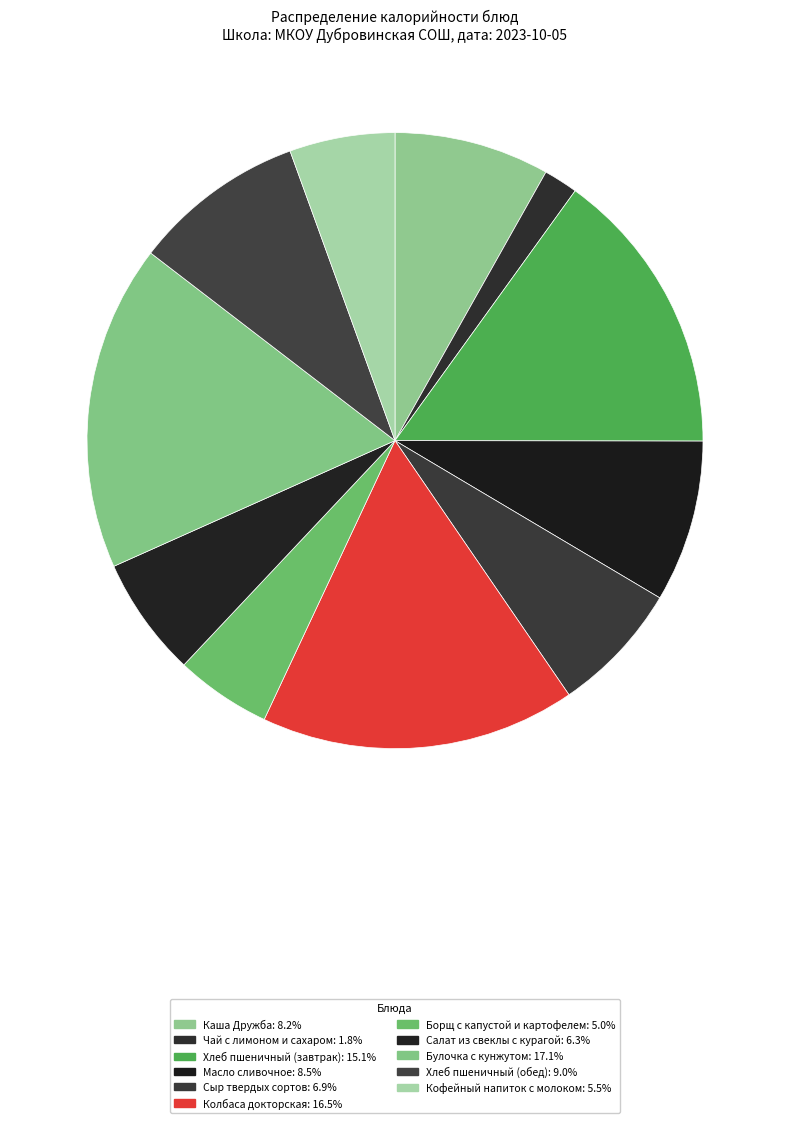

What percentage is the Сыр твердых сортов slice, to the nearest percent?

7%